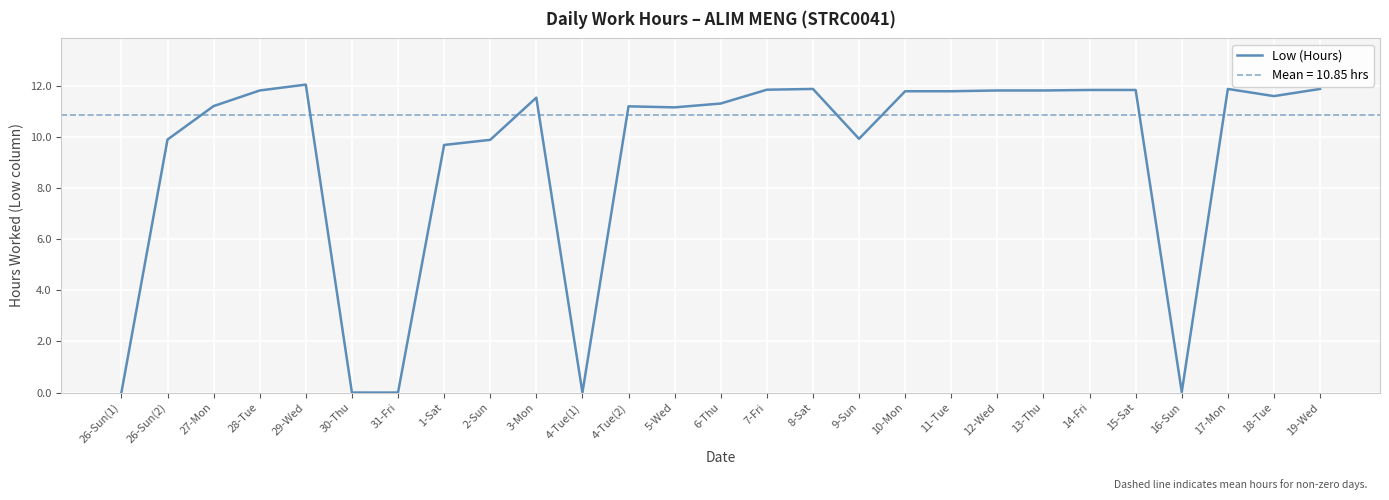

At which category does the chart reach its minimum across all series?

26-Sun(1)